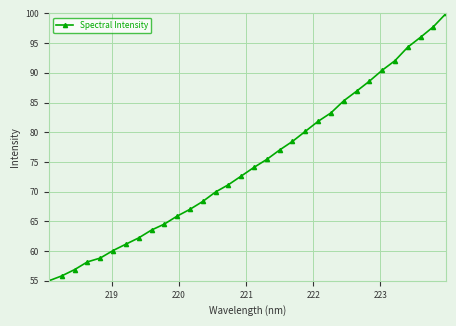

How many categories are shown in the chart?

32